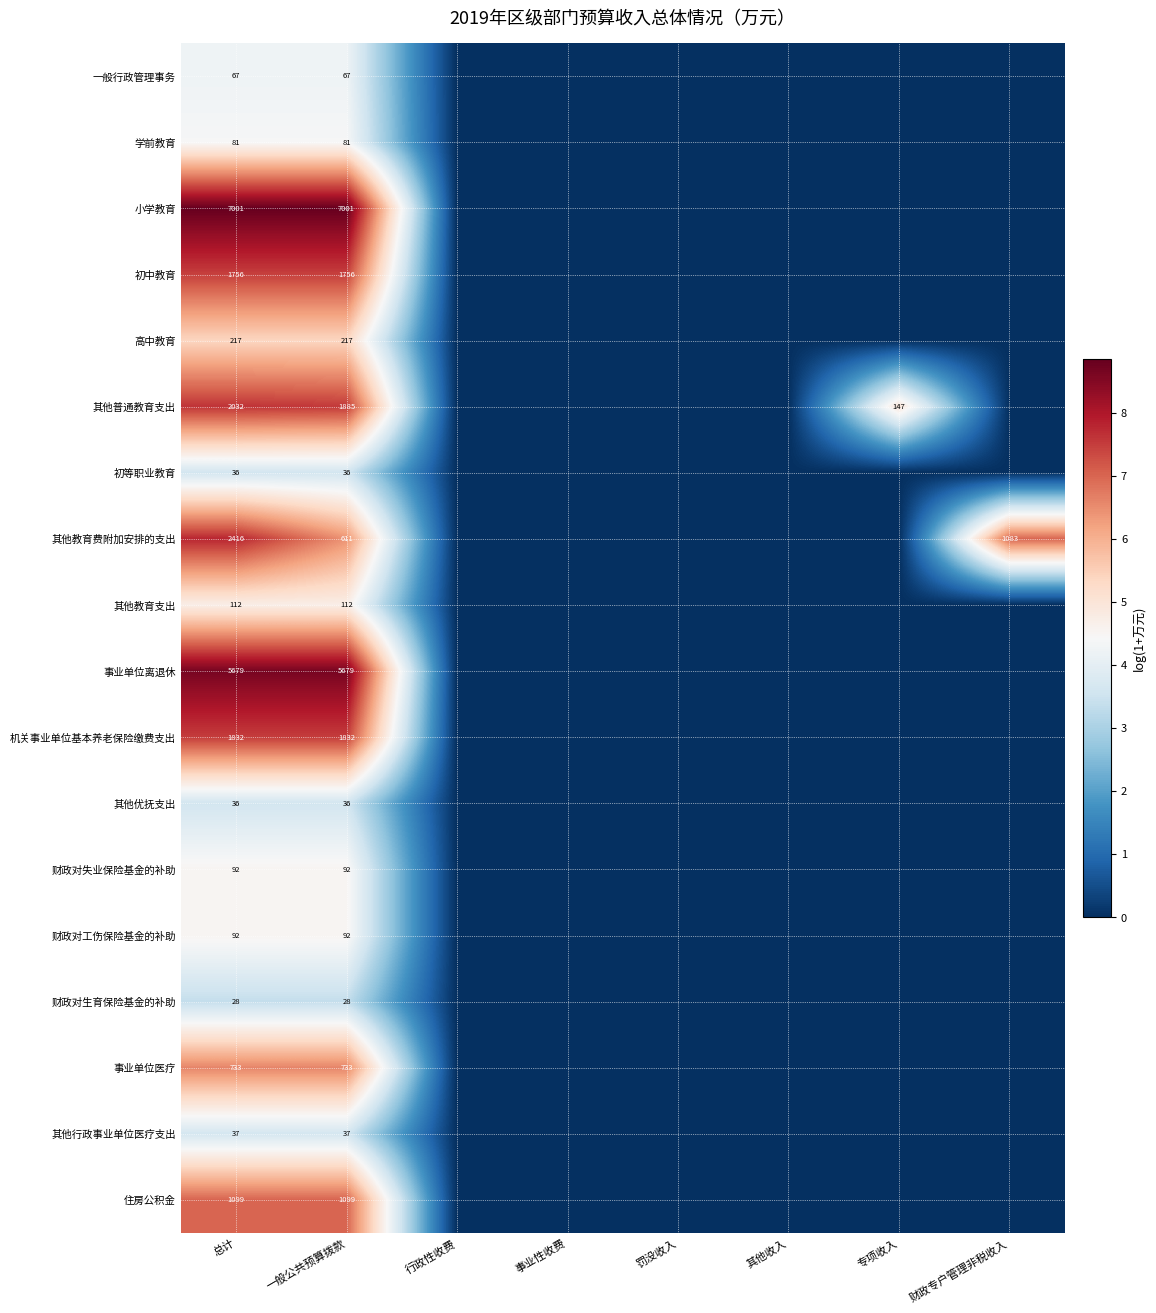

Is it true that 机关事业单位基本养老保险缴费支出 equals 1832 at 总计?

True